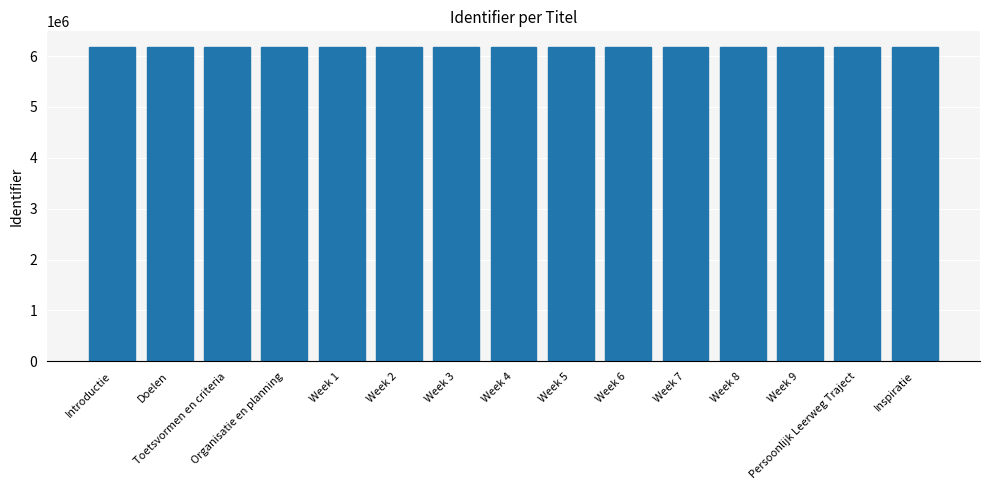

What is the sum of all values?

92683879